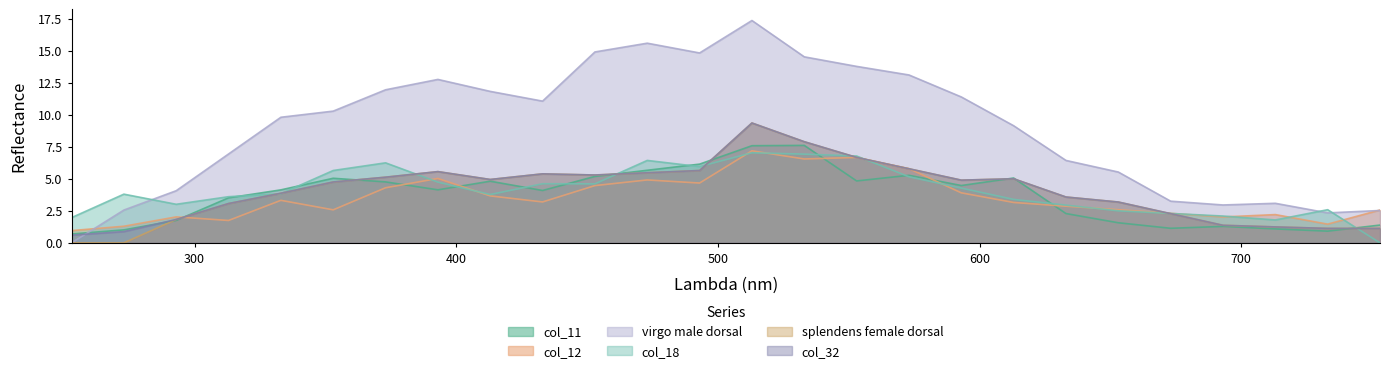

True or false: col_32 has more than 2 points higher than both neighbors.

True